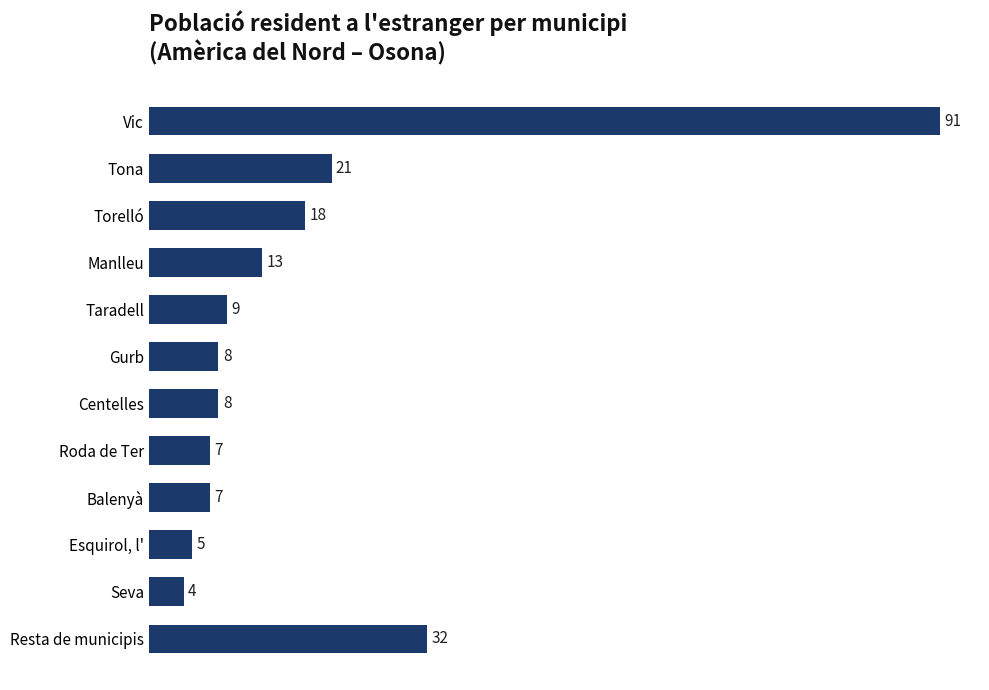

What is the difference between the maximum and second lowest values?

86